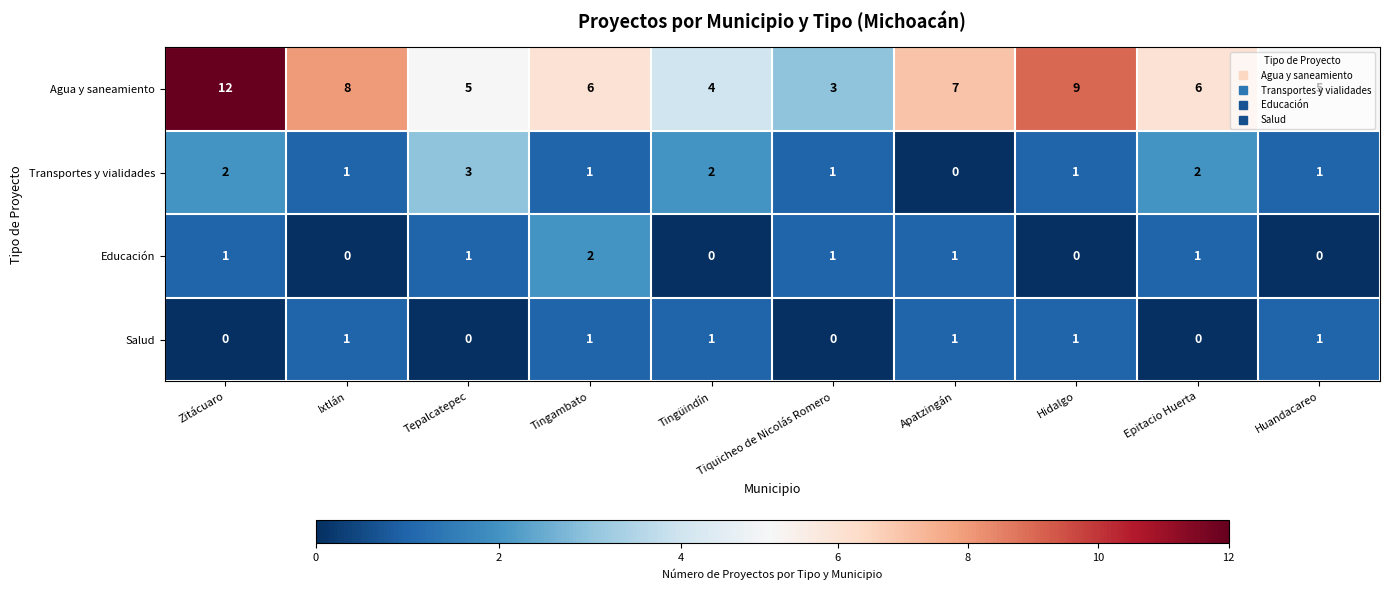

At which label does Transportes y vialidades first exceed 1?

Zitácuaro